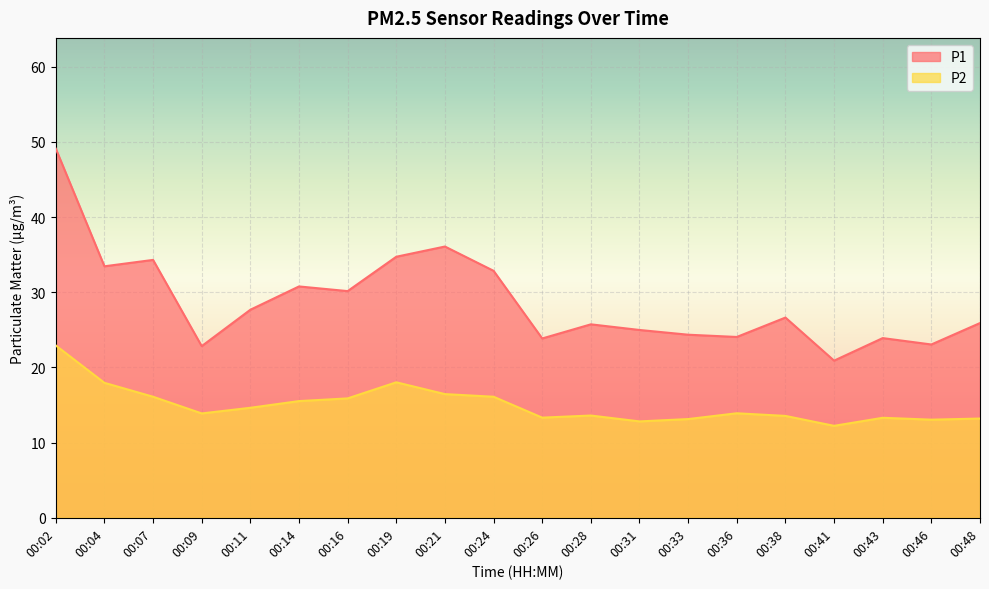

Reading left to right, list all the values displayed in this chart.

P1: 00:02=49.1	00:04=33.5	00:07=34.3	00:09=22.8	00:11=27.7	00:14=30.8	00:16=30.1	00:19=34.7	00:21=36.1	00:24=32.9	00:26=23.9	00:28=25.7	00:31=25.0	00:33=24.4	00:36=24.1	00:38=26.6	00:41=20.9	00:43=23.9	00:46=23.1	00:48=25.9
P2: 00:02=22.9	00:04=17.9	00:07=16.1	00:09=13.9	00:11=14.6	00:14=15.5	00:16=15.9	00:19=18.0	00:21=16.4	00:24=16.1	00:26=13.3	00:28=13.6	00:31=12.8	00:33=13.1	00:36=13.9	00:38=13.6	00:41=12.2	00:43=13.3	00:46=13.1	00:48=13.2